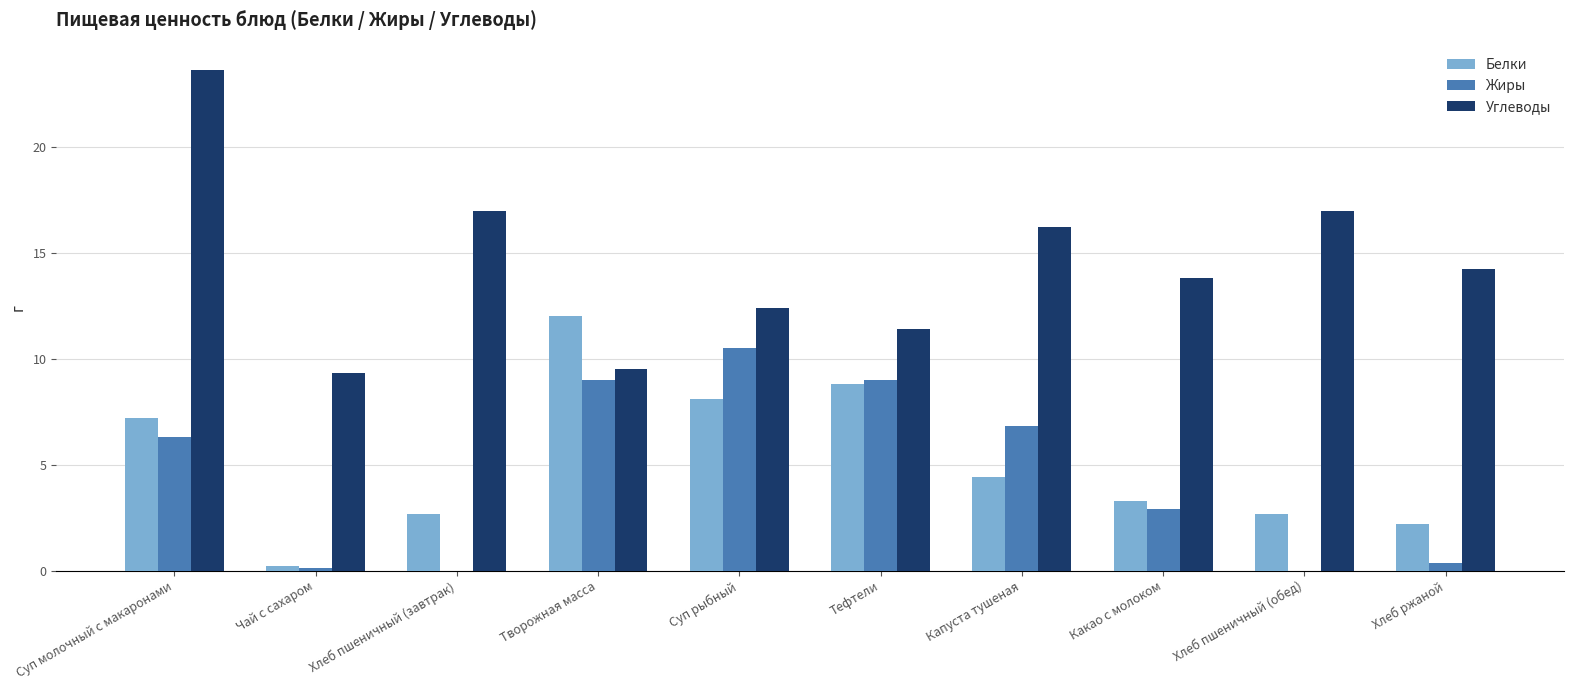

At which category is the sum across all series the highest?

Суп молочный с макаронами